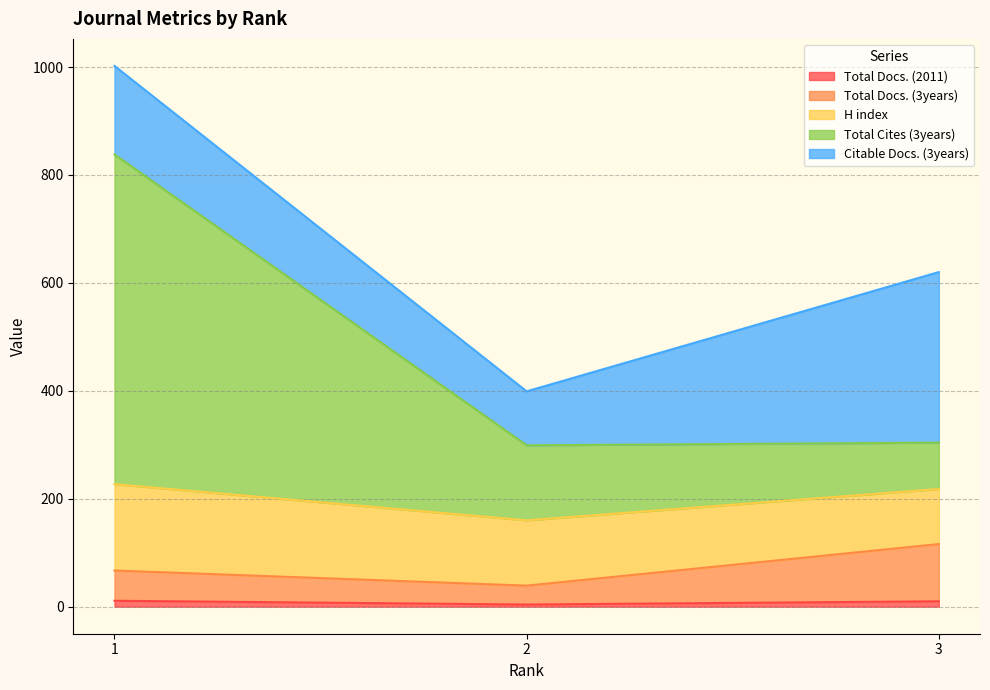

Does the chart have visible grid lines?

Yes